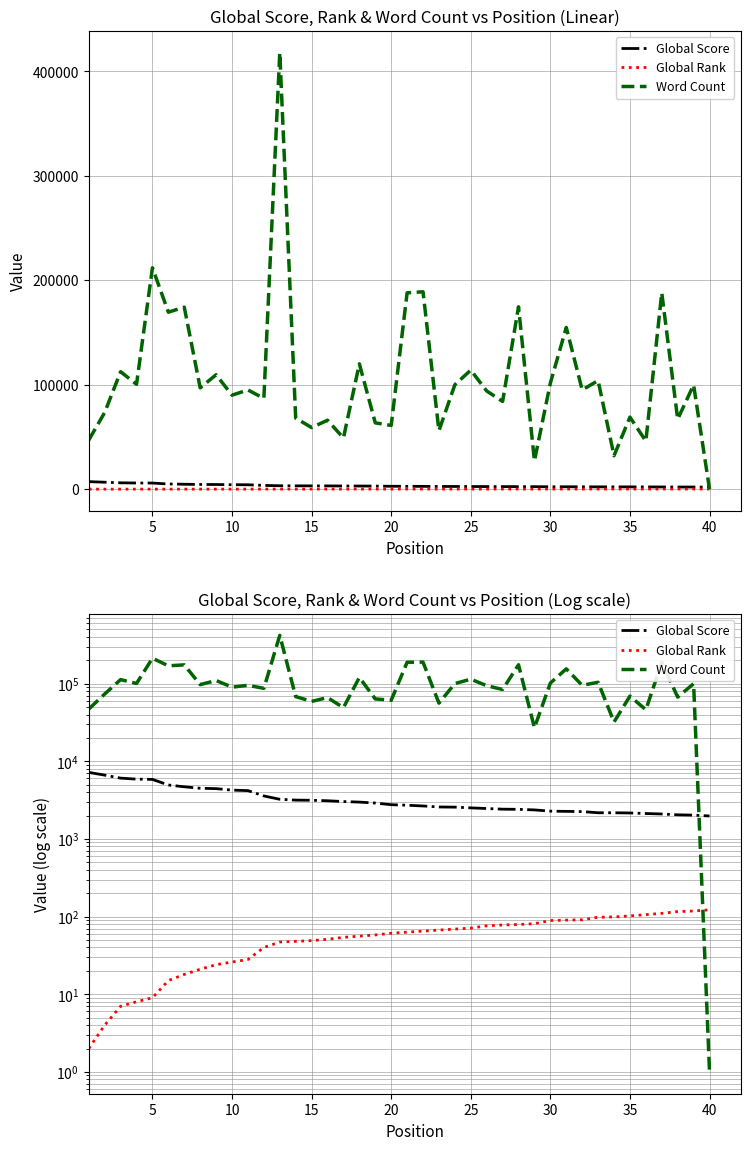

Rank the series by their maximum value, from highest to lowest.

Word Count, Global Score, Global Rank